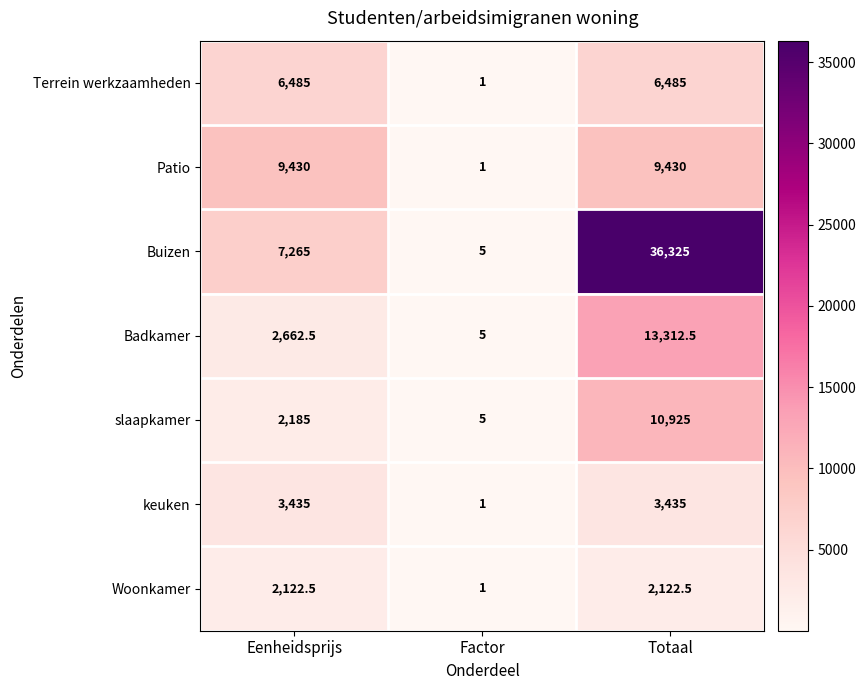

What is the difference between the maximum and minimum values in the Buizen series?

36320.0